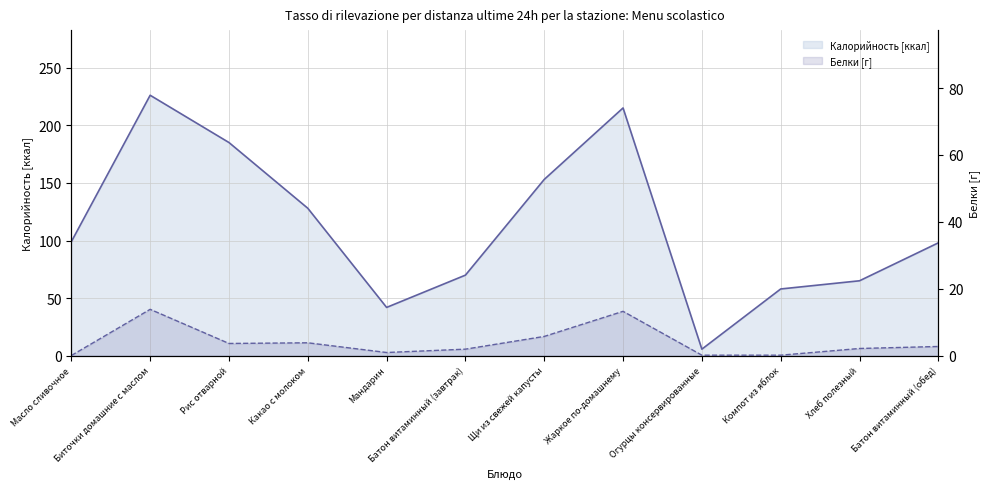

Does the chart have visible grid lines?

Yes